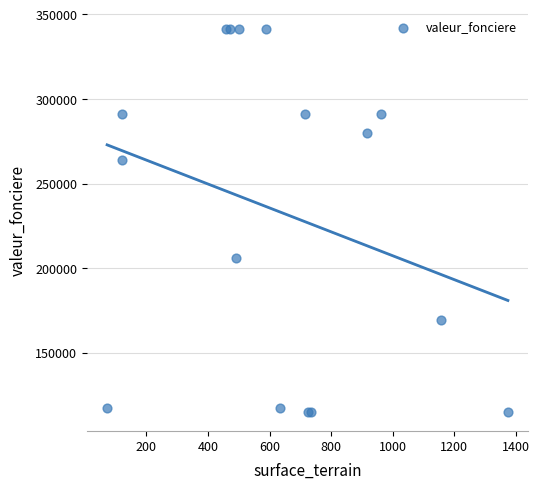

What Y value in the scatter plot is closest to 228250?

205825